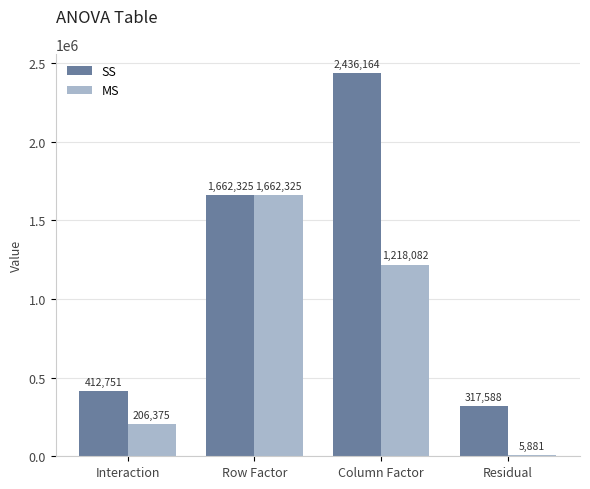

How many categories are shown in the chart?

4